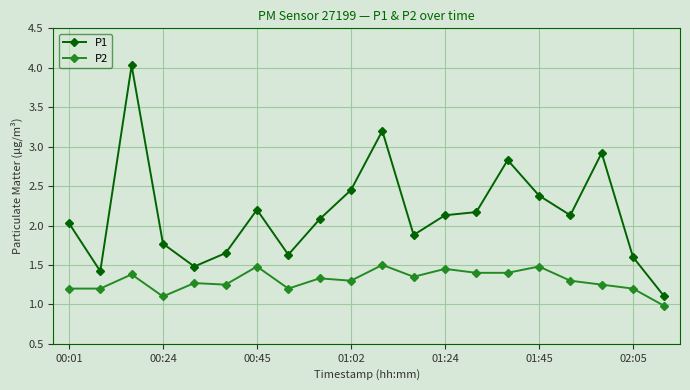

What is the sum of all P2 values?

26.0